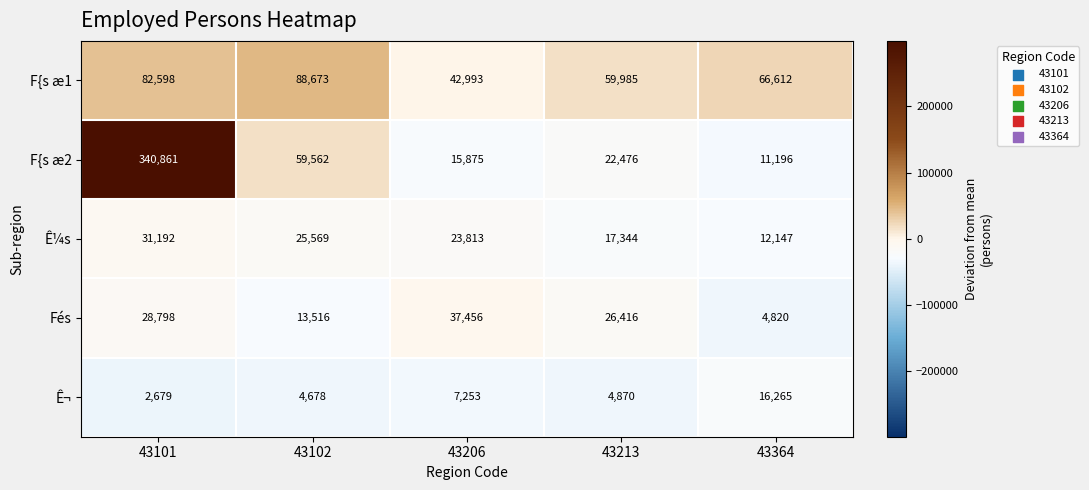

What is the average value of the Ê¼s series?

22013